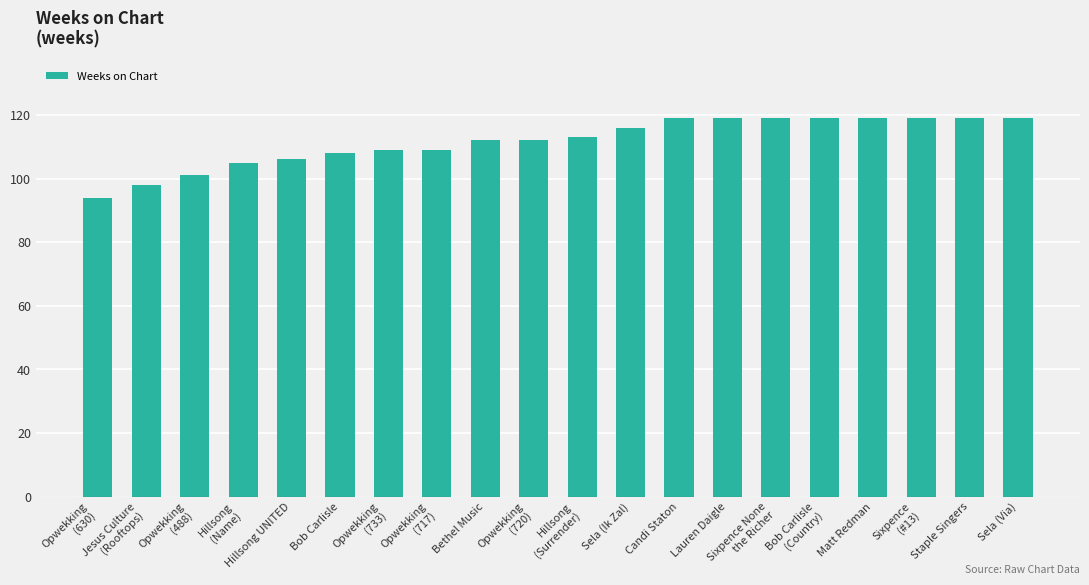

What value does the data have at Bob Carlisle, to the nearest 10?

110